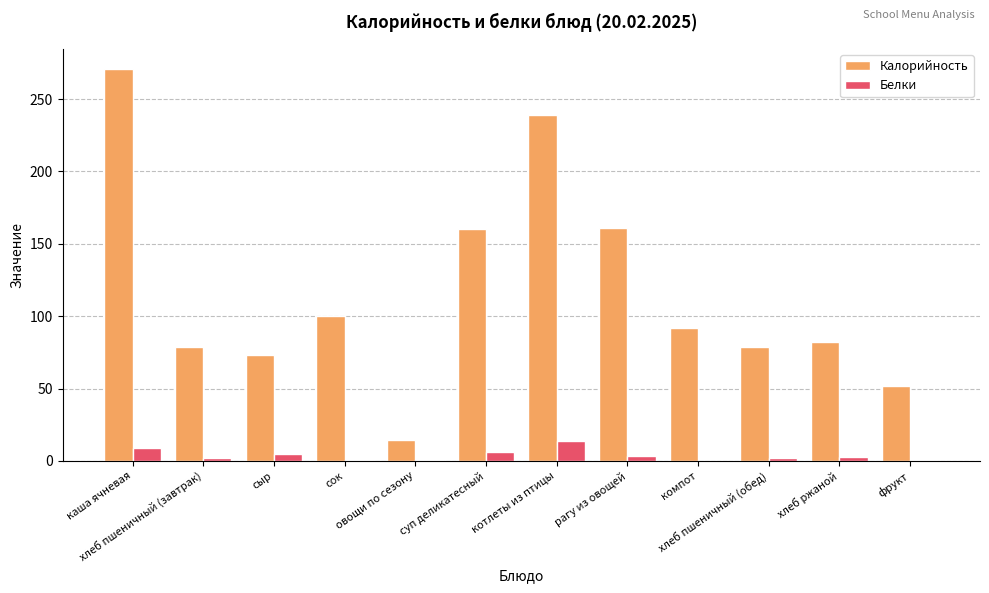

How many categories are shown in the chart?

12